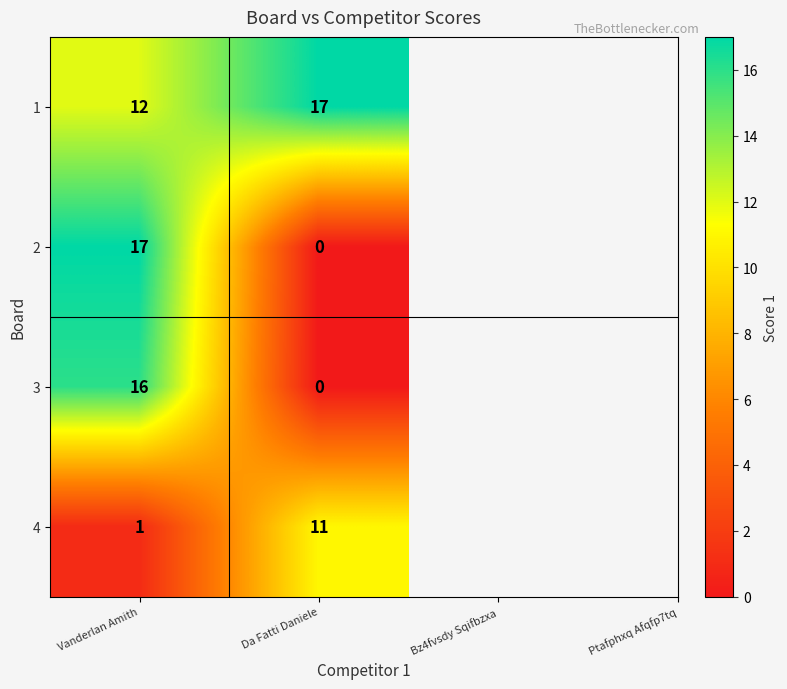

The 1 series shows 18 at Vanderlan Amith. True or false?

False